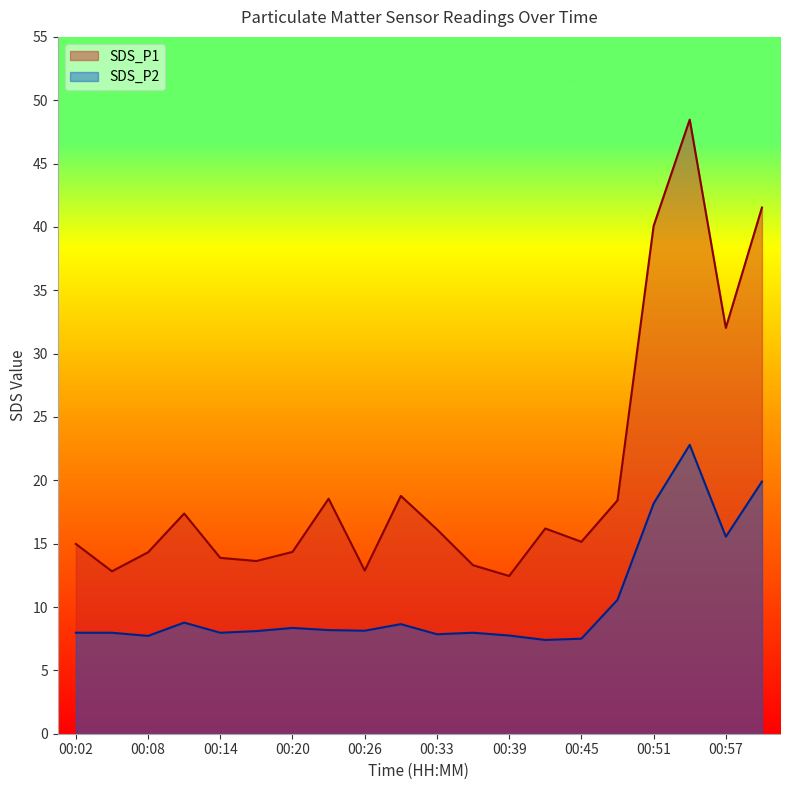

Rank the categories by SDS_P2 value from highest to lowest.

00:54, 01:00, 00:51, 00:57, 00:48, 00:11, 00:29, 00:20, 00:23, 00:26, 00:17, 00:02, 00:05, 00:14, 00:36, 00:33, 00:39, 00:08, 00:45, 00:42